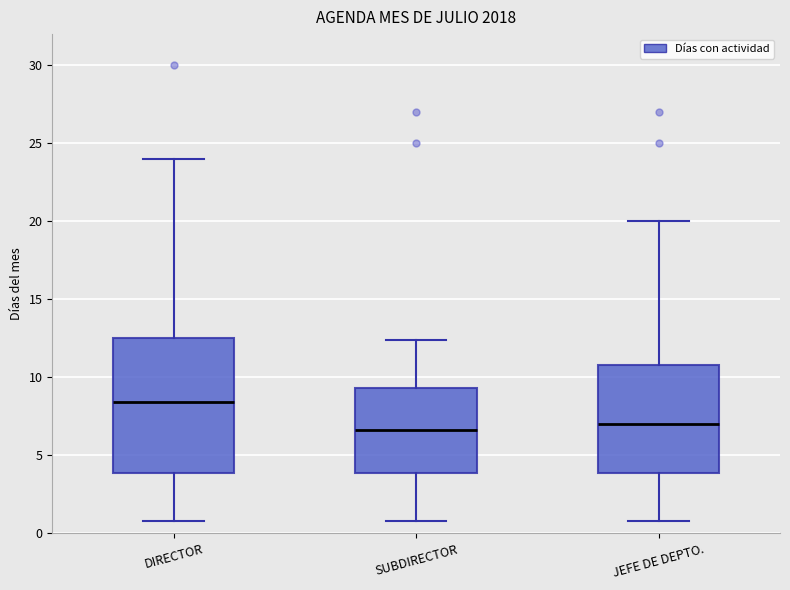

Reading left to right, transcribe this box plot: for each box, give where its median line is, the range the box spans, and where its two whiskers end, as read against the y-axis. The values are not printed on the chart, so give them approximately, as read against the axis.

DIRECTOR: median 8.5, box 4.0 to 12.5, whiskers 1.0 to 24.0
SUBDIRECTOR: median 6.5, box 4.0 to 9.5, whiskers 1.0 to 12.5
JEFE DE DEPTO.: median 7.0, box 4.0 to 11.0, whiskers 1.0 to 20.0